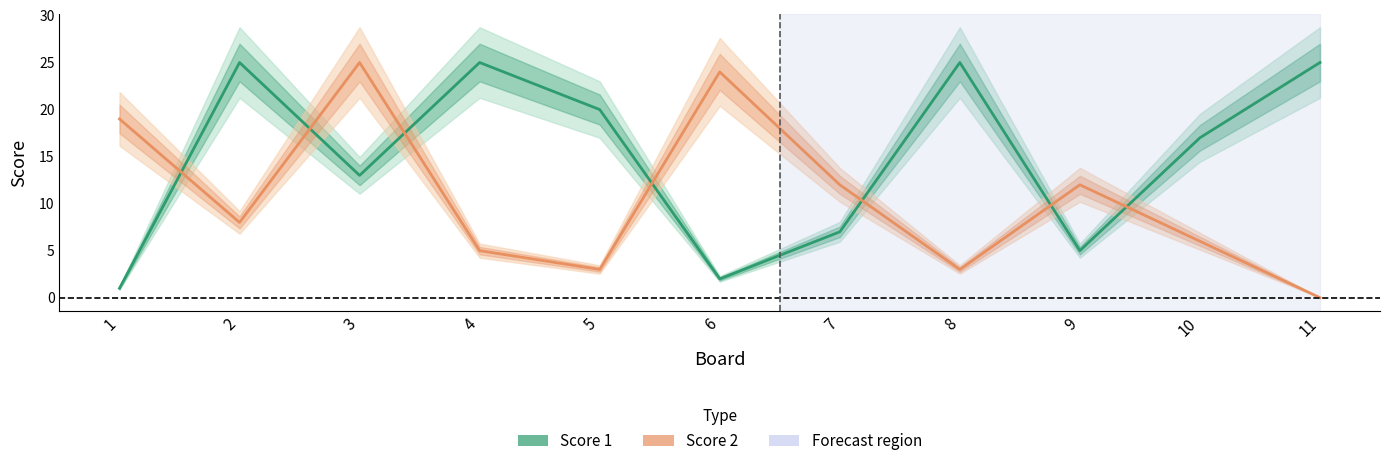

How many interior local valleys does the Score 2 series have?

3